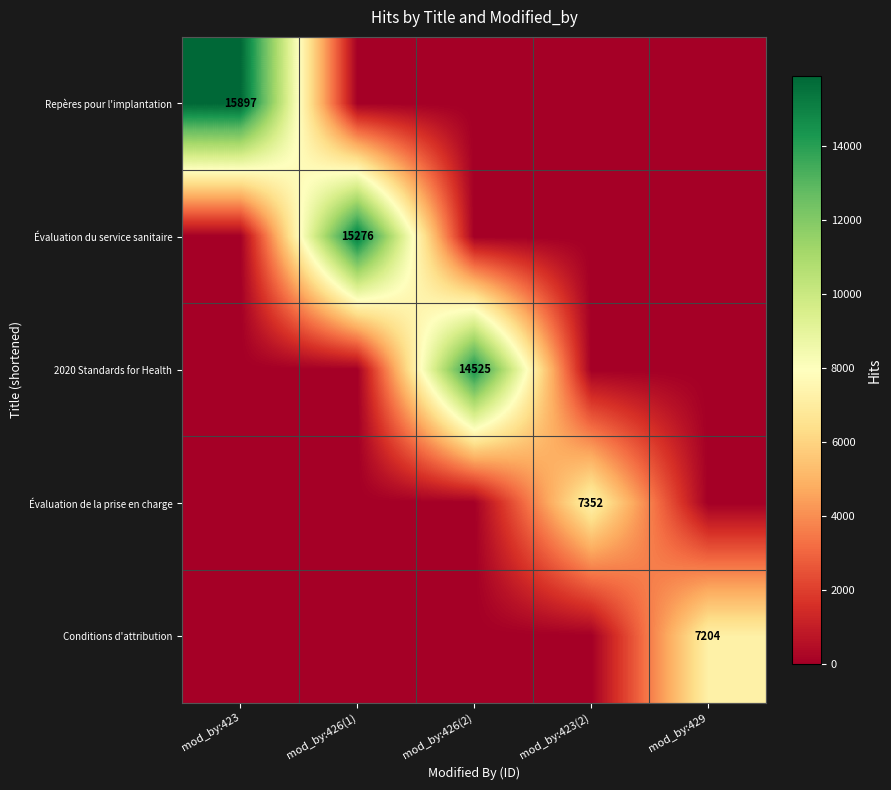

At which category does the chart reach its peak across all series?

mod_by:423